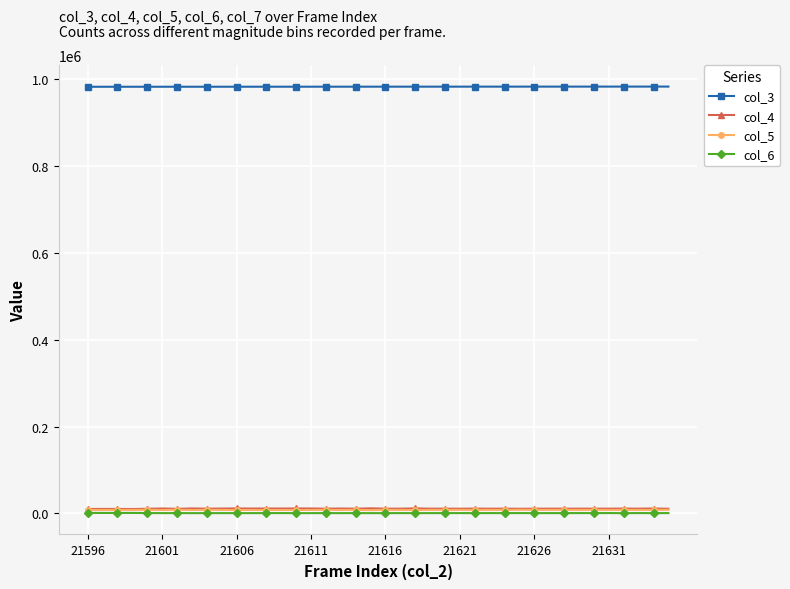

True or false: col_6 has more than 2 points higher than both neighbors.

True